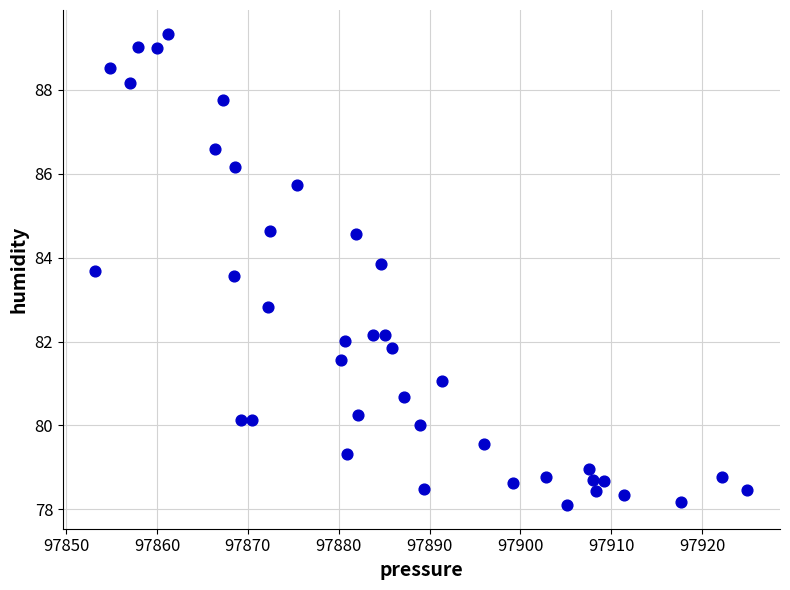

What is the range of Y values (max minus min)?

11.2